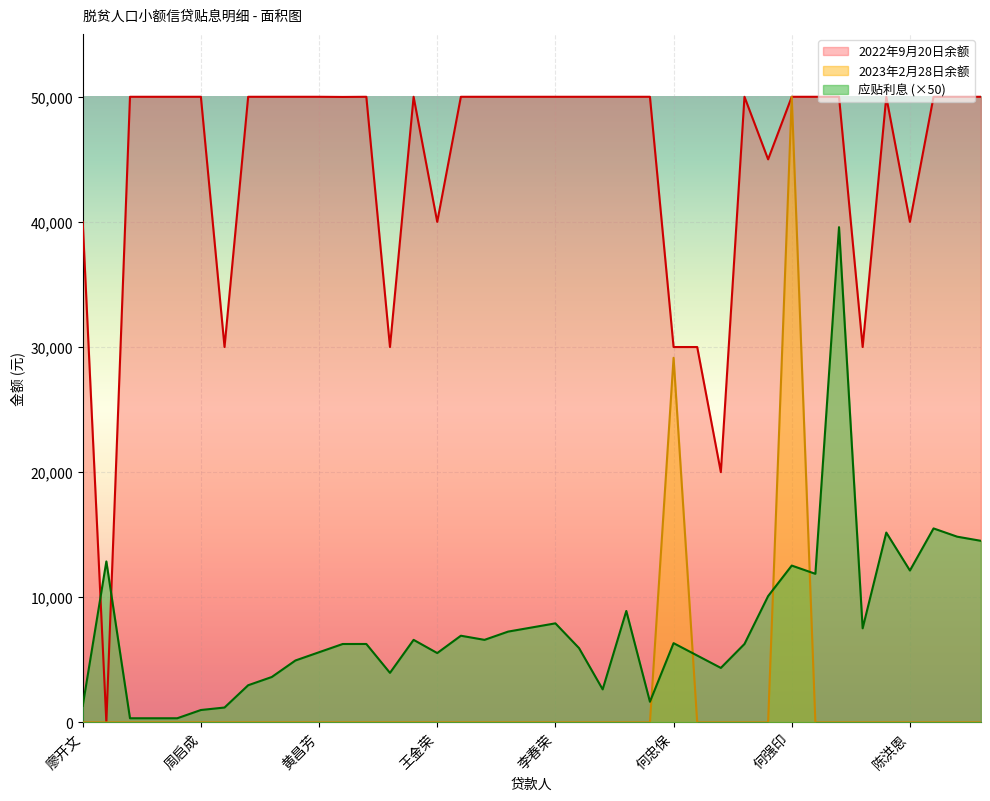

How many data points in 应贴利息 are less than 6267?

18